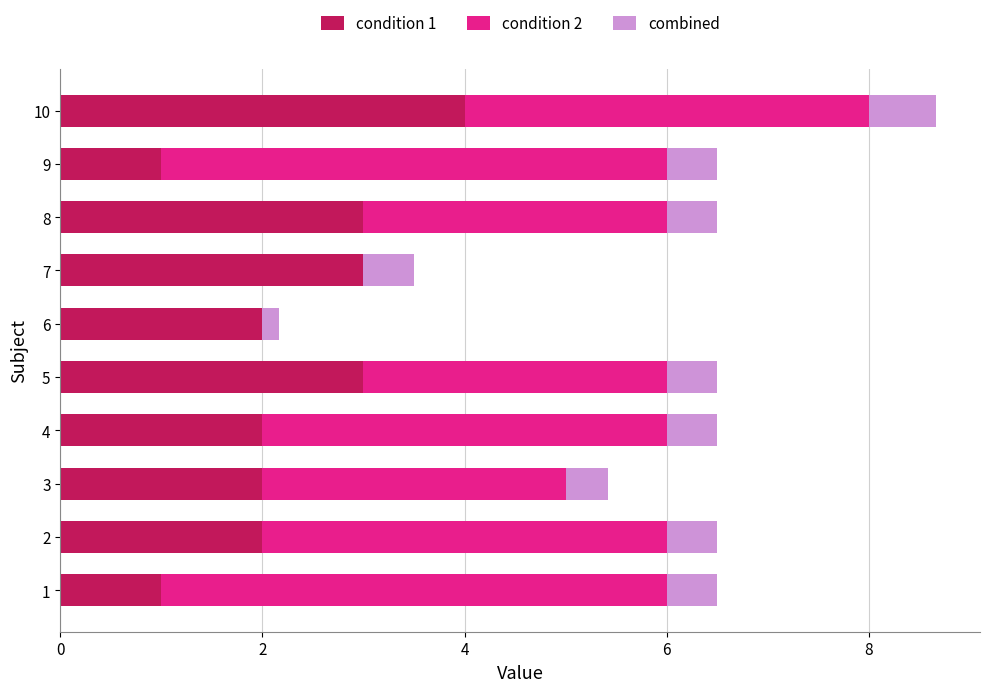

The value of condition 1 at 2 is 2.0. True or false?

True